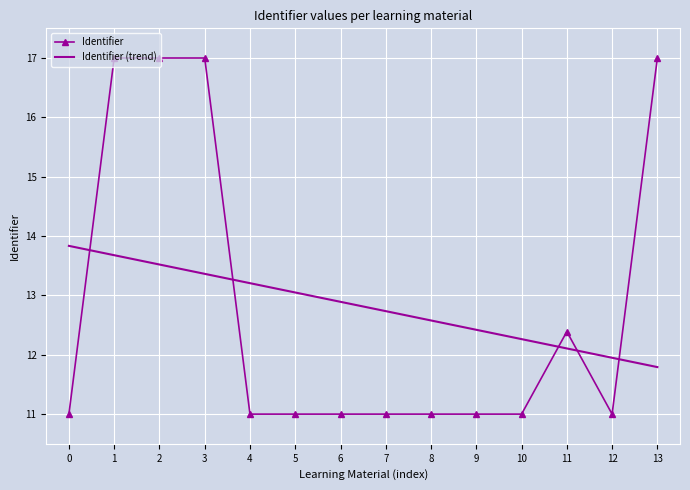

The Identifier (trend) series shows 7.7 at 13. True or false?

False